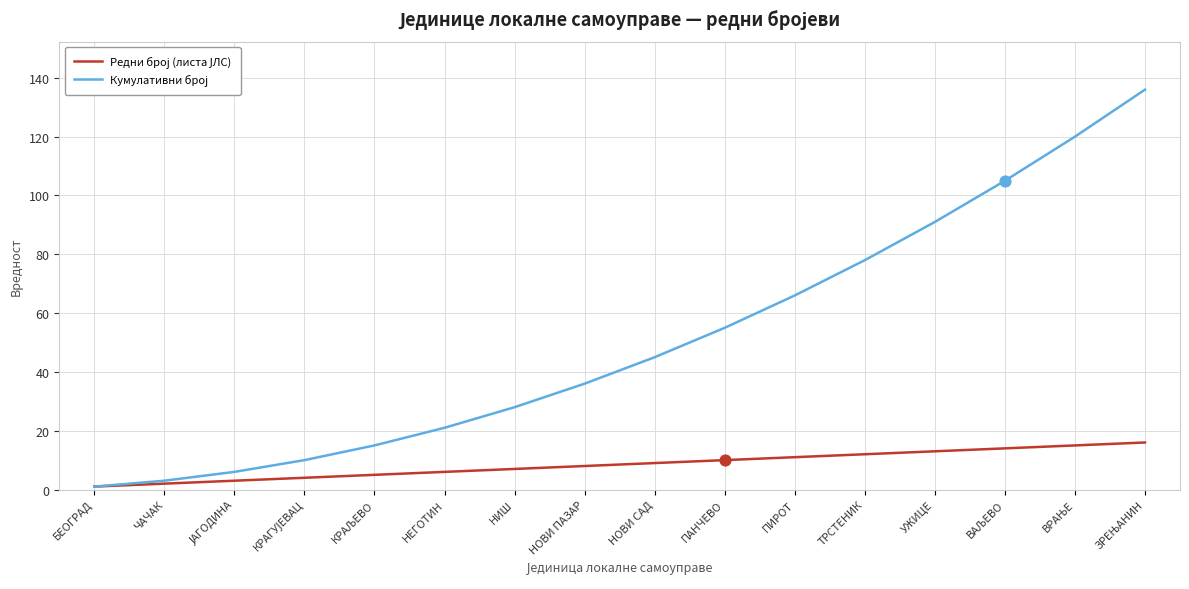

What is the difference between the highest and lowest values at ТРСТЕНИК?

66